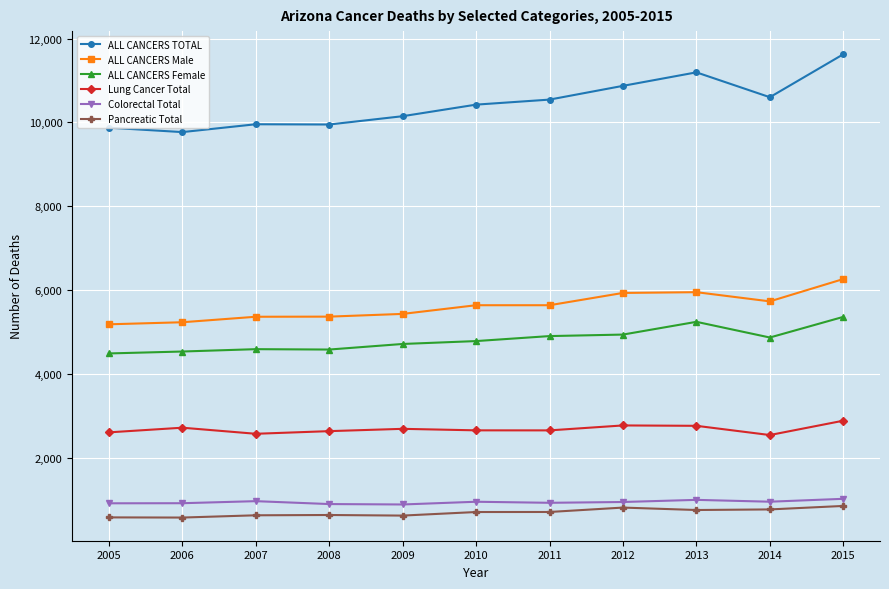

What is the approximate value of Pancreatic Total at 2007?

629